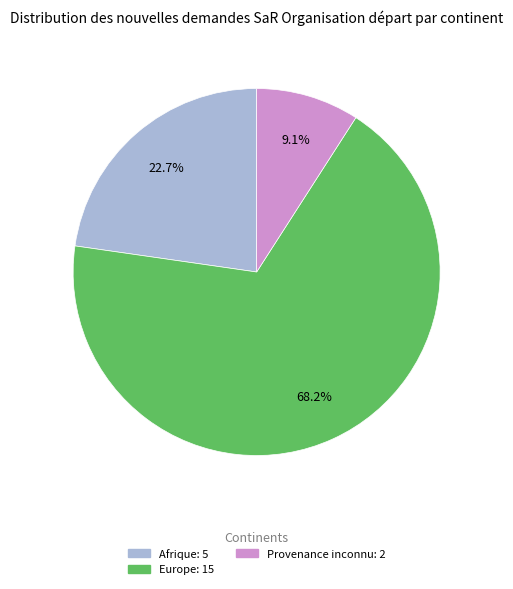

Is there any slice that represents more than half of the pie?

Yes